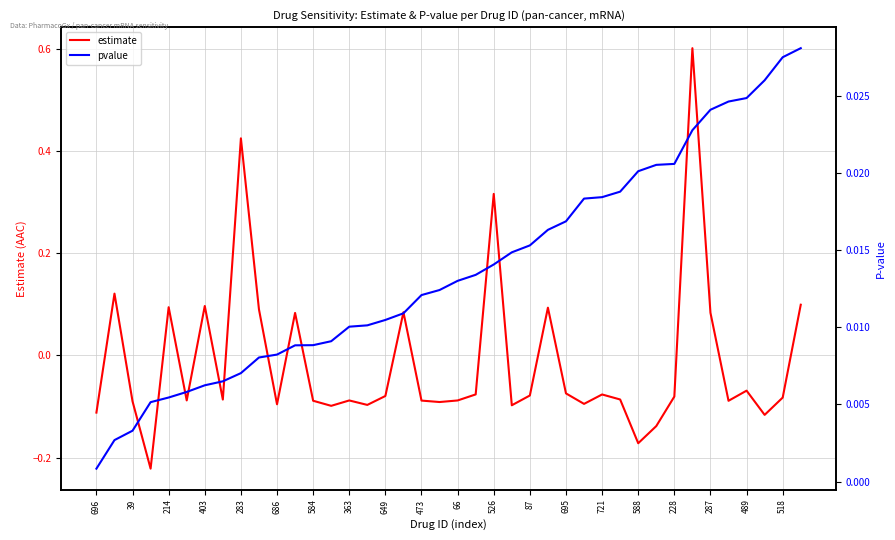

What are all the series names shown in the legend?

estimate, pvalue